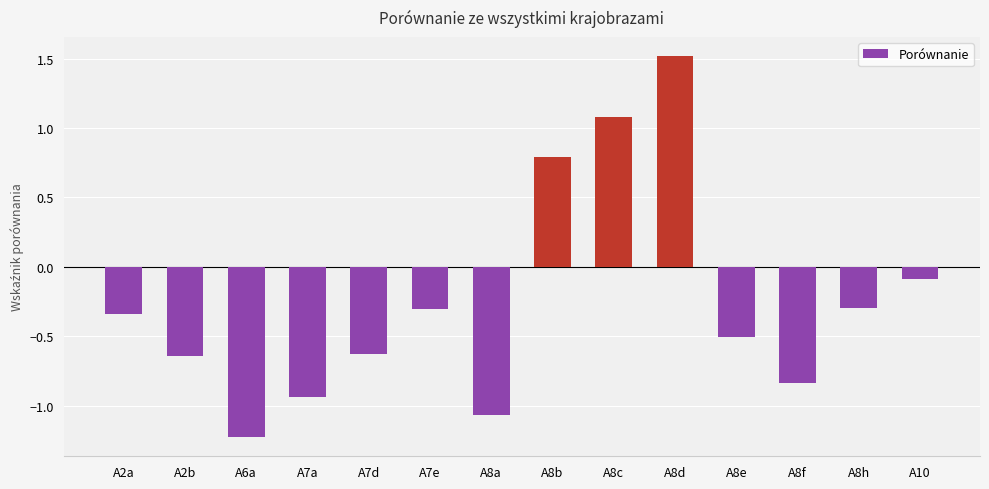

Where does the data first go above 0?

A8b